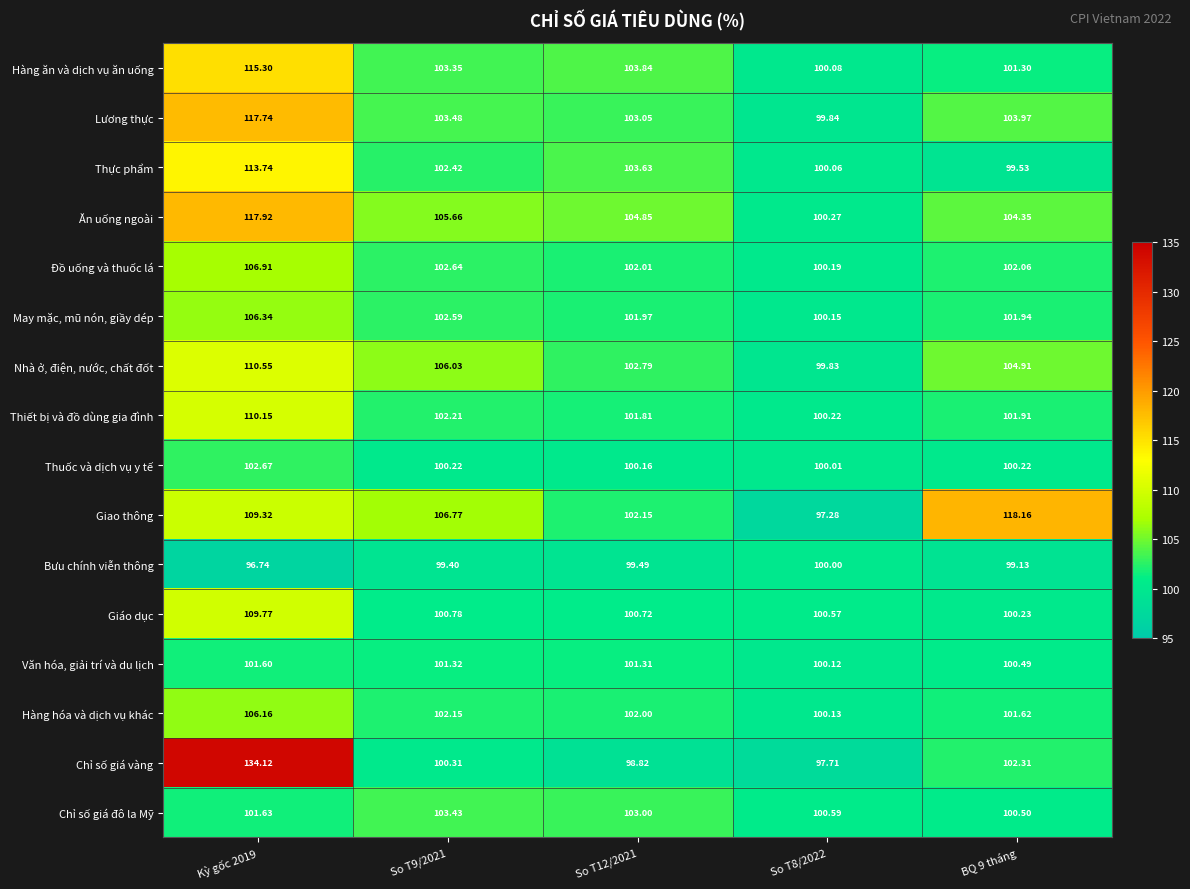

Rank the series at BQ 9 tháng from lowest to highest value.

Bưu chính viễn thông, Thực phẩm, Thuốc và dịch vụ y tế, Giáo dục, Văn hóa, giải trí và du lịch, Chỉ số giá đô la Mỹ, Hàng ăn và dịch vụ ăn uống, Hàng hóa và dịch vụ khác, Thiết bị và đồ dùng gia đình, May mặc, mũ nón, giầy dép, Đồ uống và thuốc lá, Chỉ số giá vàng, Lương thực, Ăn uống ngoài, Nhà ở, điện, nước, chất đốt, Giao thông